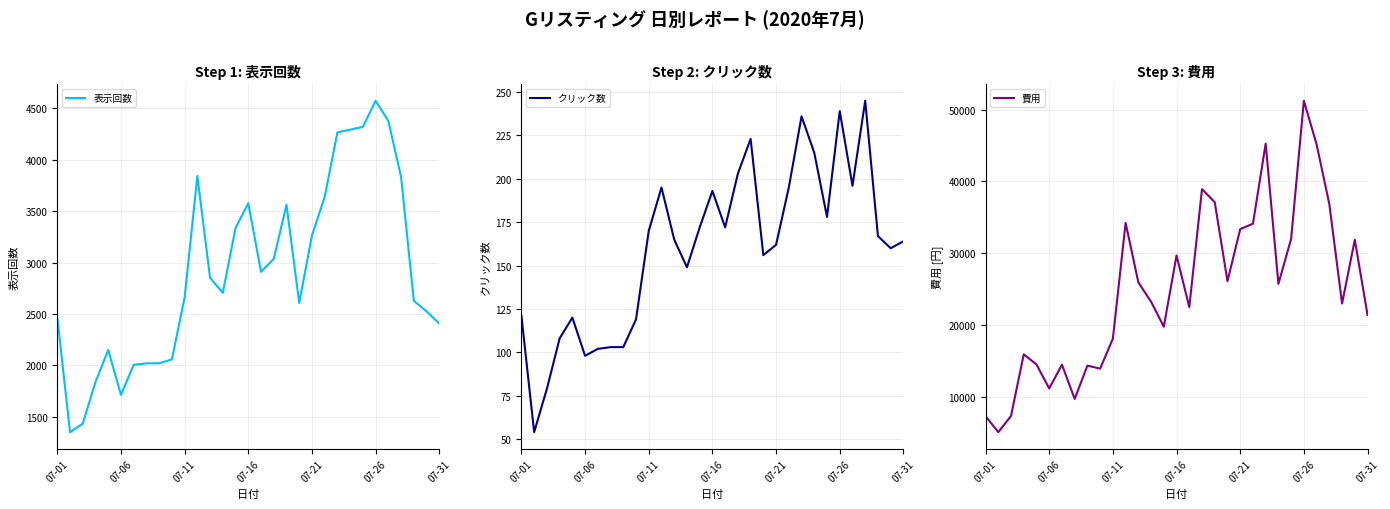

Does the chart display data point markers on the line(s)?

No